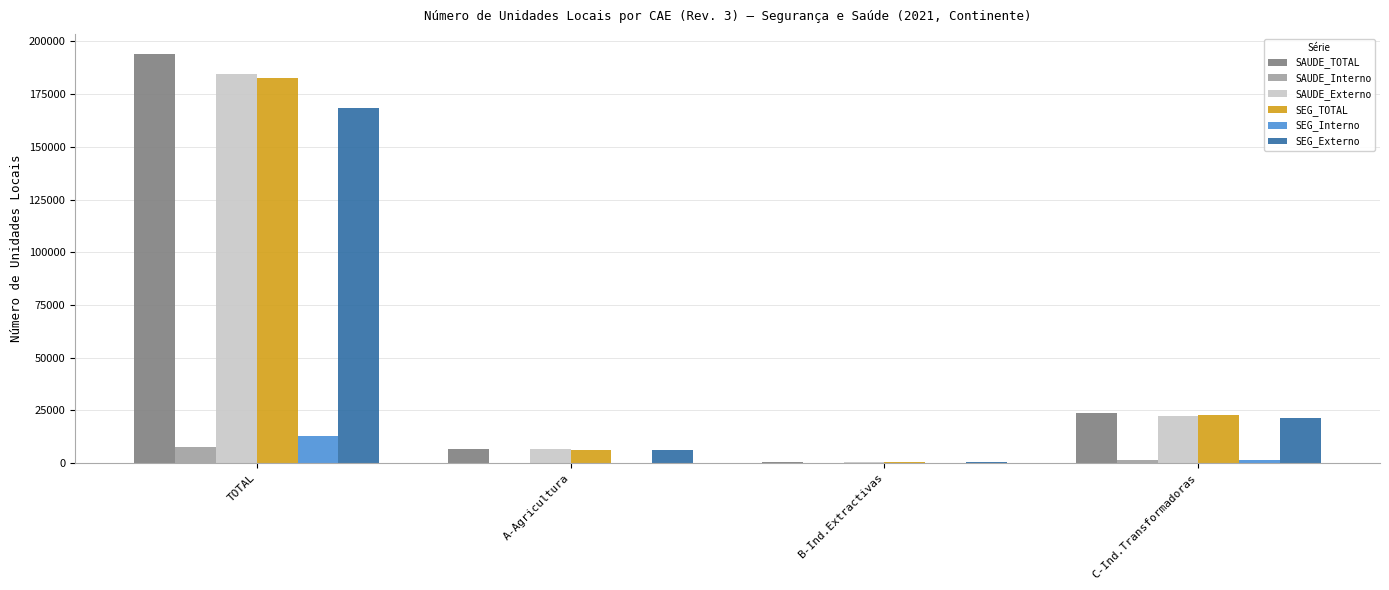

Are the bars grouped side by side (vs. stacked)?

Yes